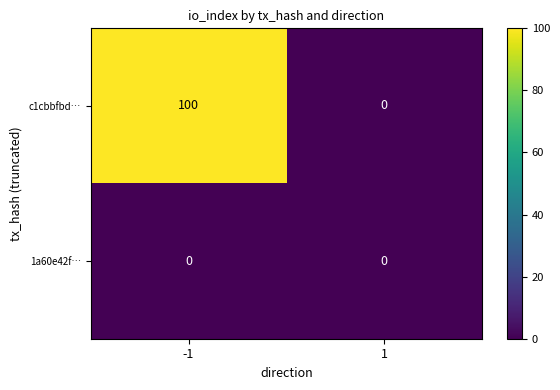

At how many categories does at least one series exceed 97?

1